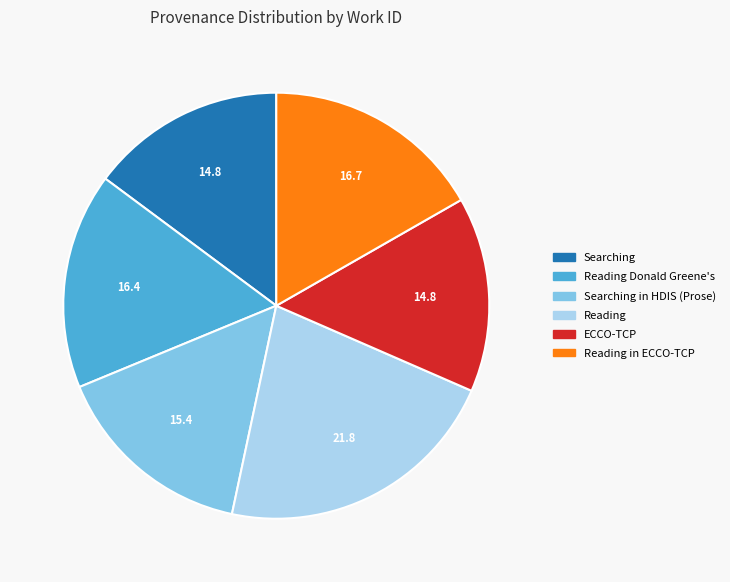

Is there any slice that represents more than half of the pie?

No